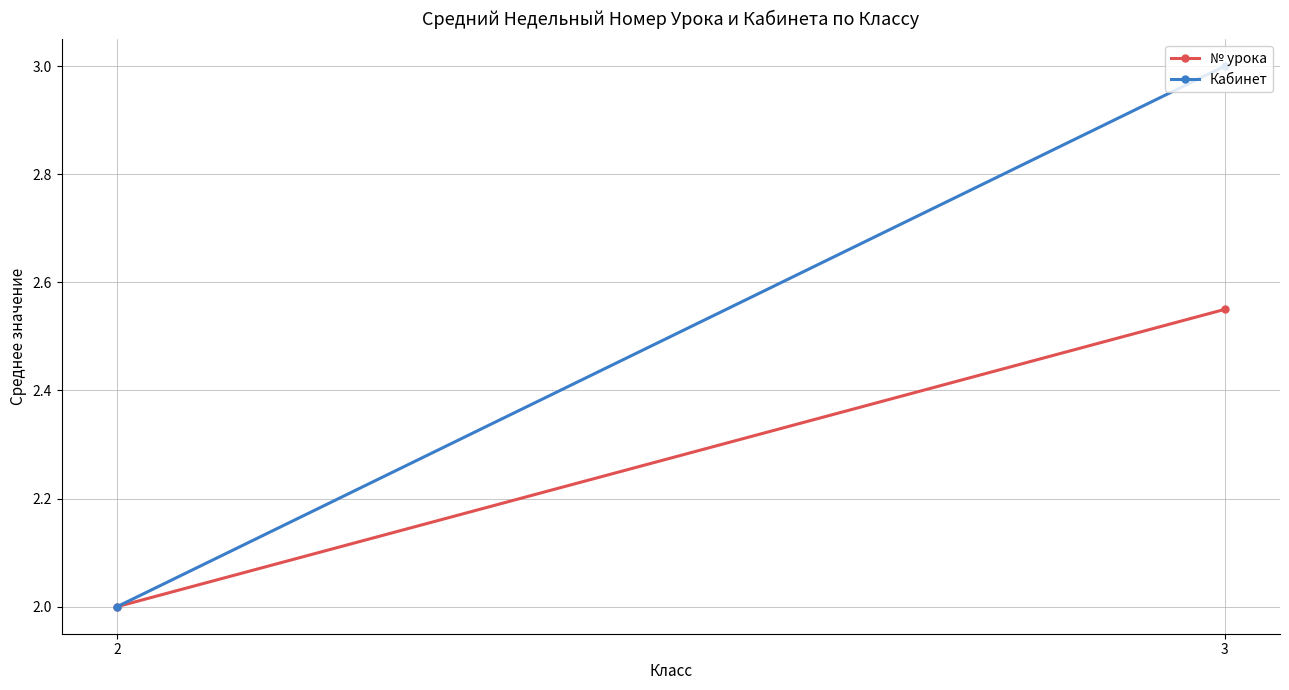

Which series has the largest total across all categories?

Кабинет